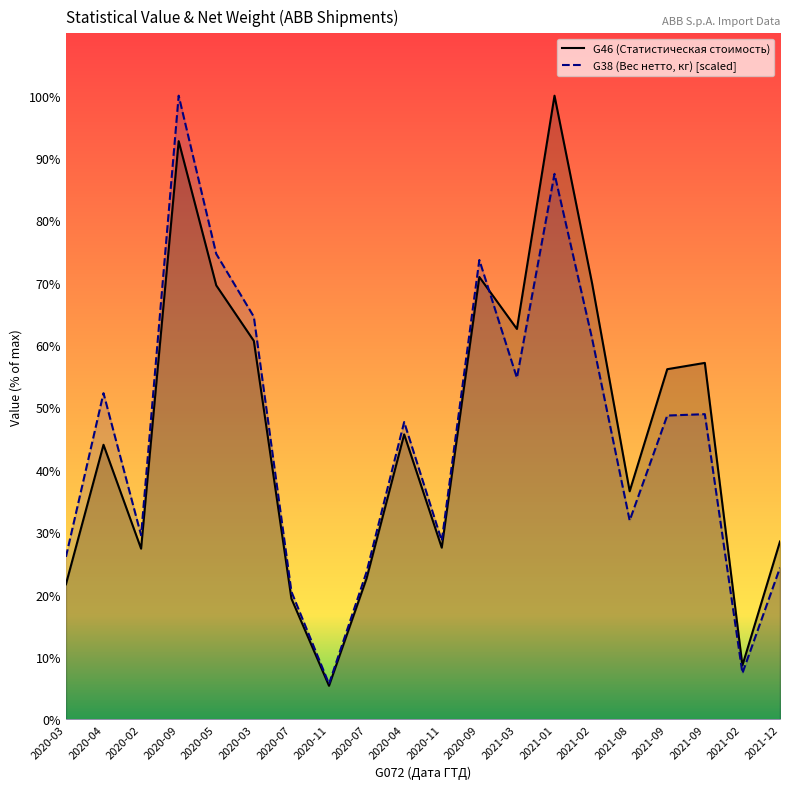

Reading left to right, transcribe all the data shown in this chart.

G46 (Статистическая стоимость): 70132.4	142628.7	88643.3	300415.5	225460.3	196614.7	62689.9	17397.9	73207.0	148022.5	89159.8	229812.4	202806.6	324024.7	226529.6	118479.6	181900.1	185176.2	27981.8	92362.9
G38 (Вес нетто, кг): 84386.0	169442.8	95632.2	324024.7	241808.3	209148.6	66293.7	18340.9	76595.7	154437.0	92740.3	238647.3	177404.5	283426.4	197821.5	103294.5	157818.5	158533.2	23950.4	78757.5